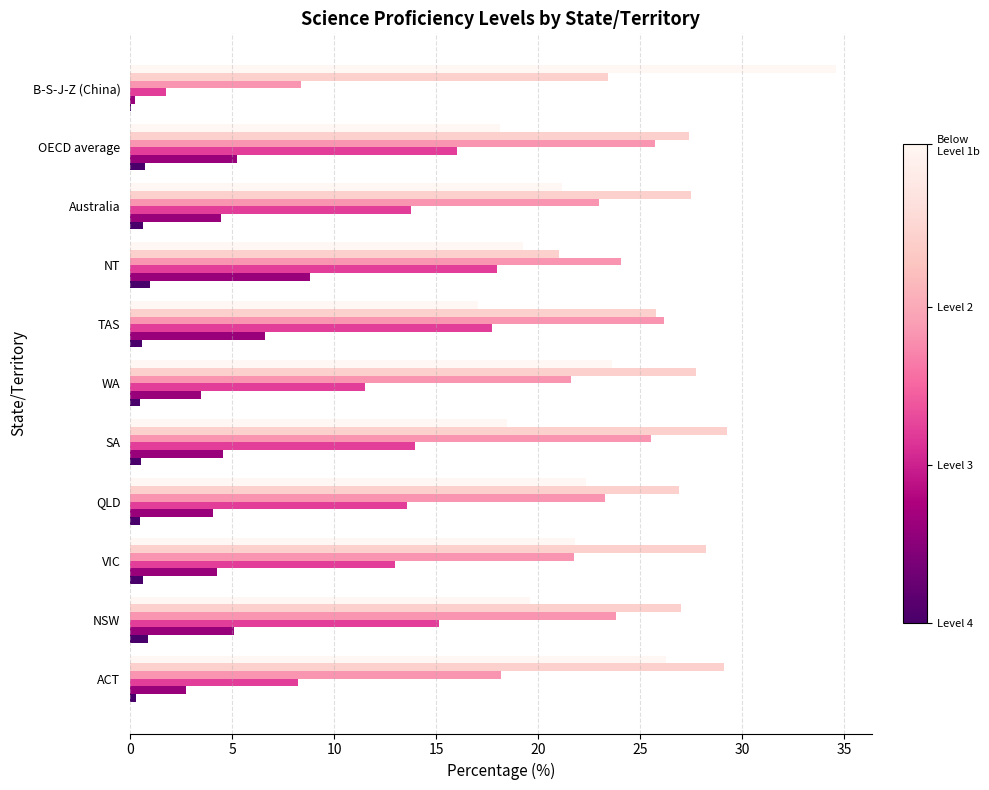

What is the maximum value shown in the chart?

34.6